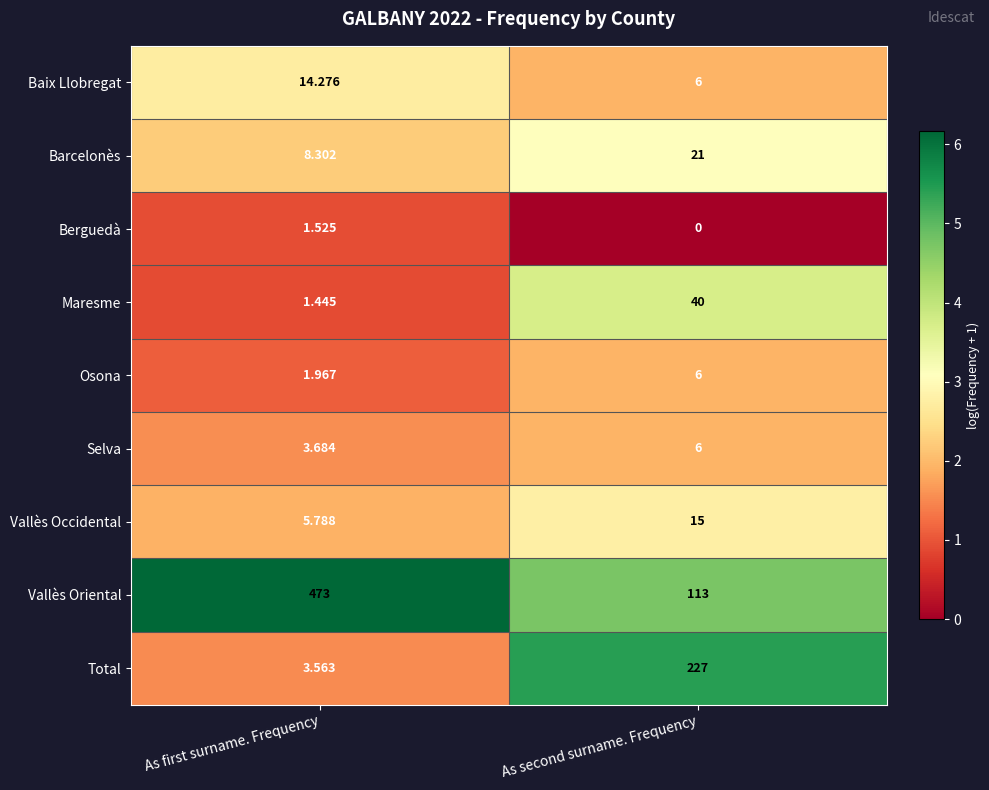

Which series has the widest spread of values?

Vallès Oriental